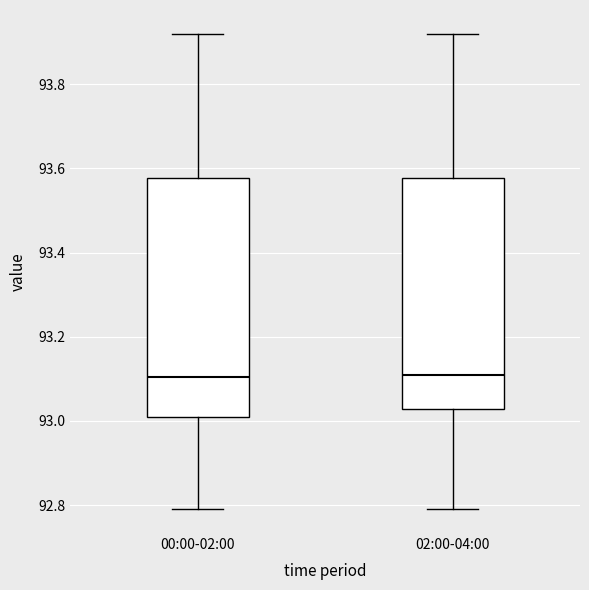

Where is the lower edge of the box for 00:00-02:00 on the y-axis? The values are not printed on the chart, so give them approximately, as read against the axis.

93.02